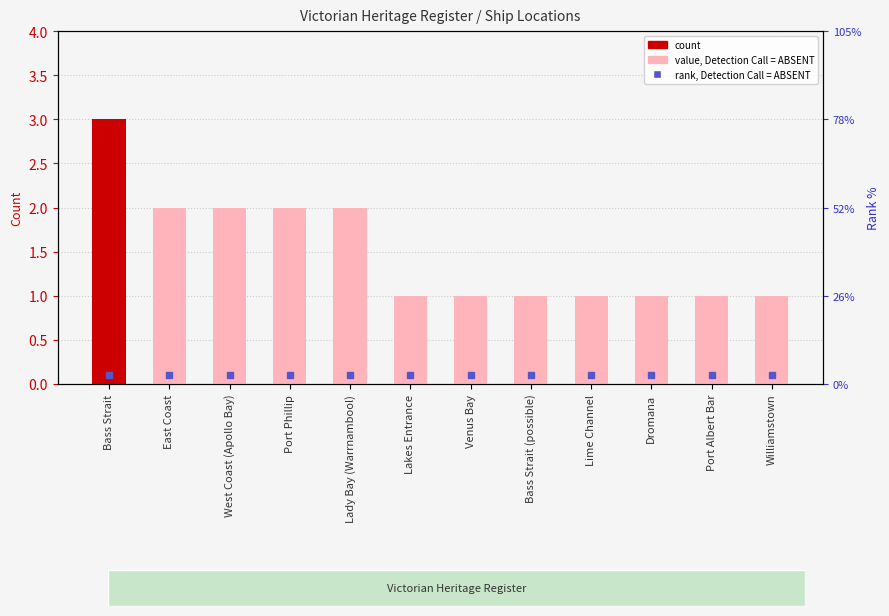

What is the value of the 11th bar from the left?

1